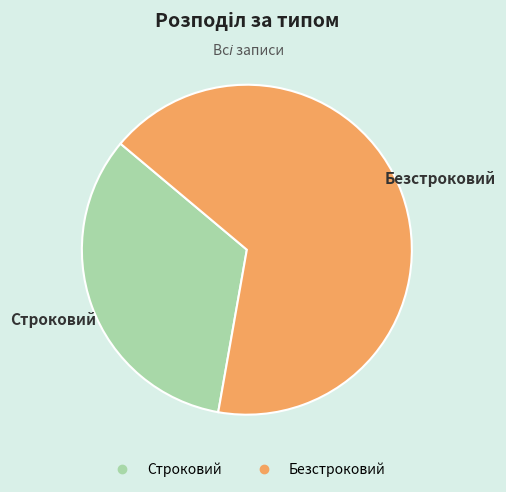

How many segments does this pie chart have?

2